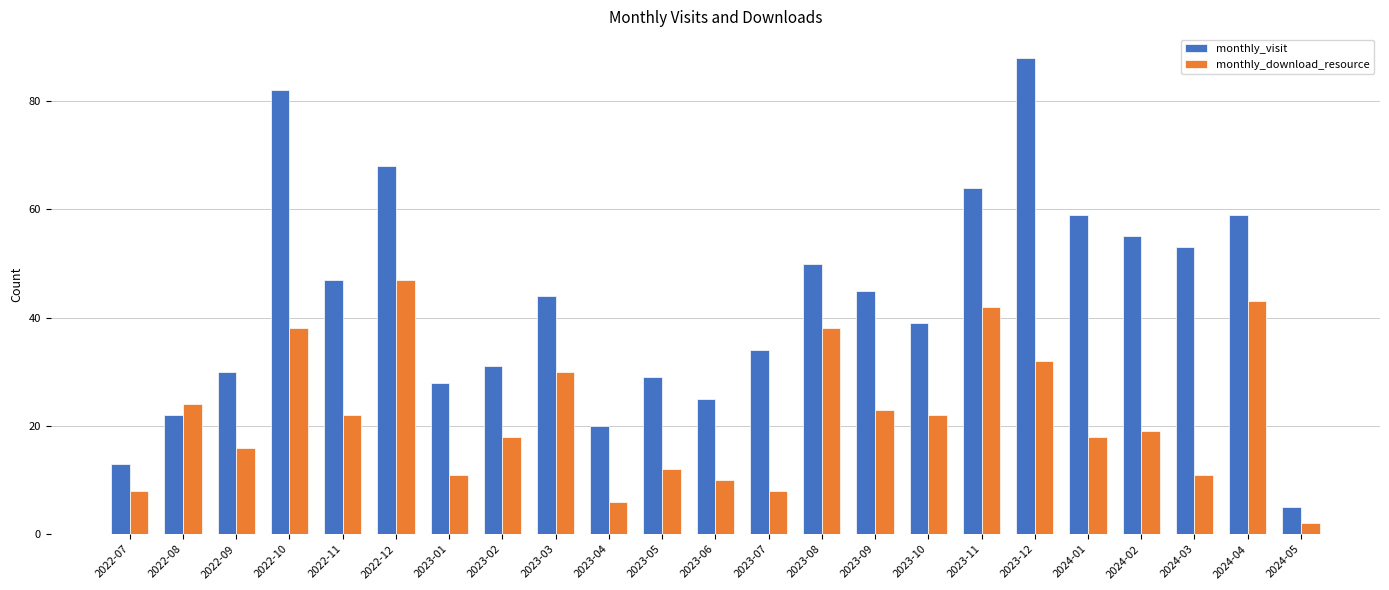

The monthly_download_resource series shows 18 at 2023-12. True or false?

False